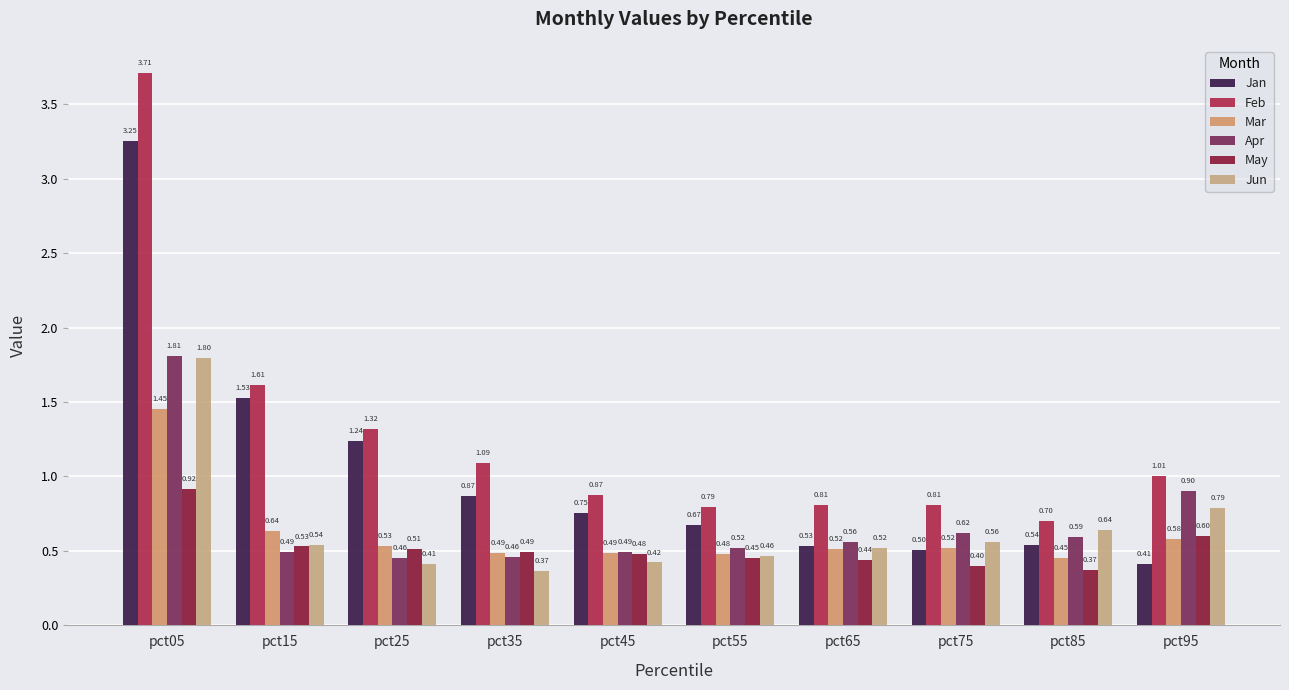

At which label does Jun reach its peak?

pct05